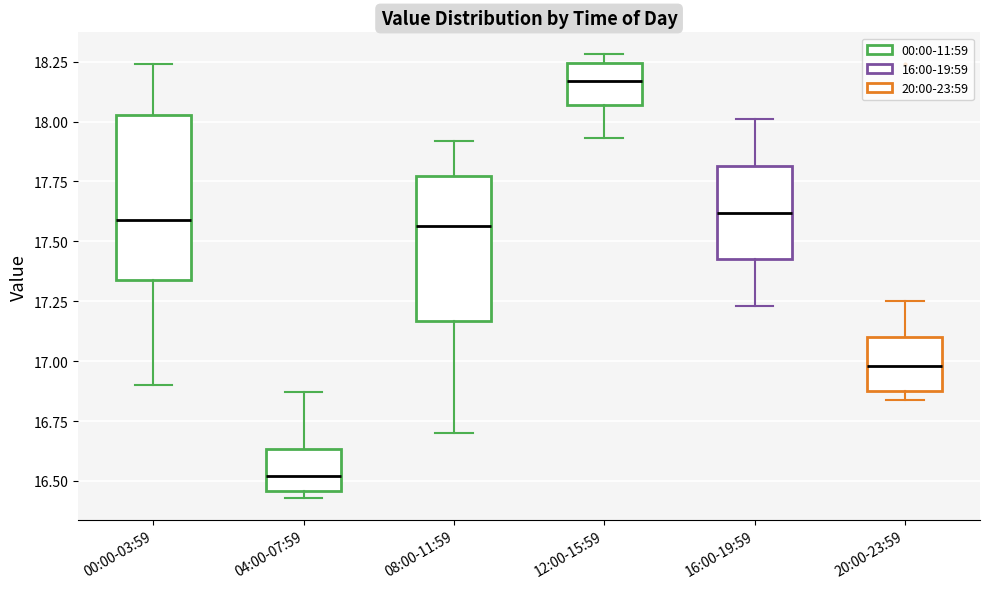

Comparing the boxes themselves (not the whiskers), which one is the tallest?

00:00-03:59